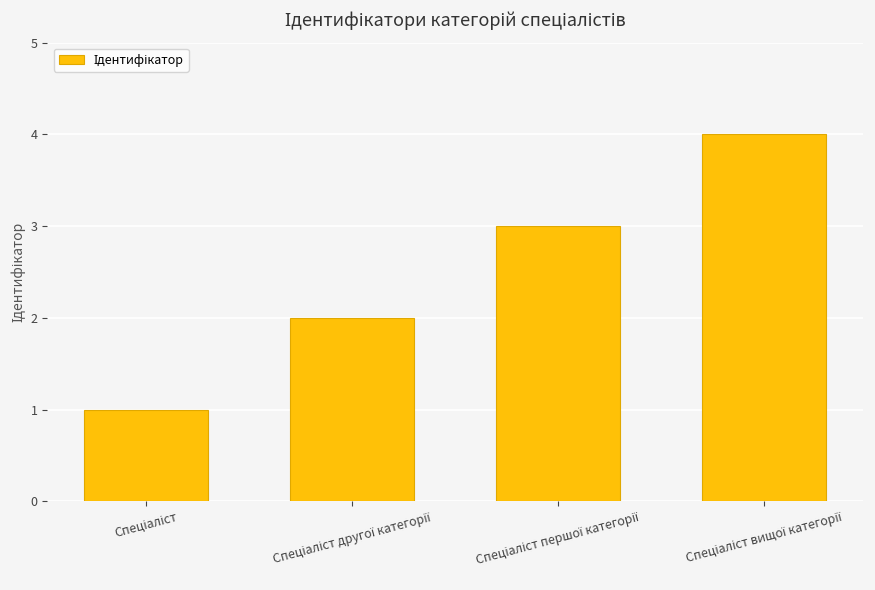

What is the difference between the maximum and minimum values?

3